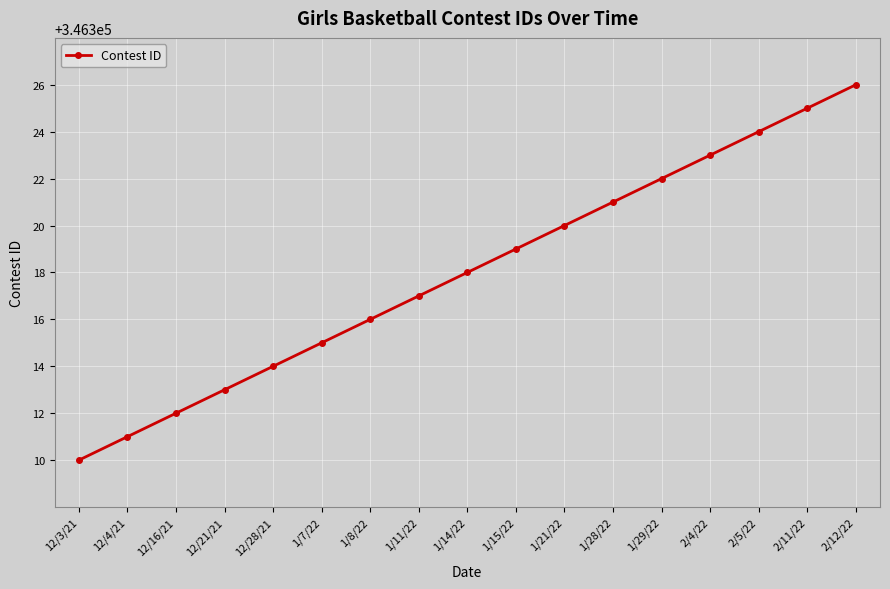

Reading left to right, extract all data points from this chart.

346310	346311	346312	346313	346314	346315	346316	346317	346318	346319	346320	346321	346322	346323	346324	346325	346326